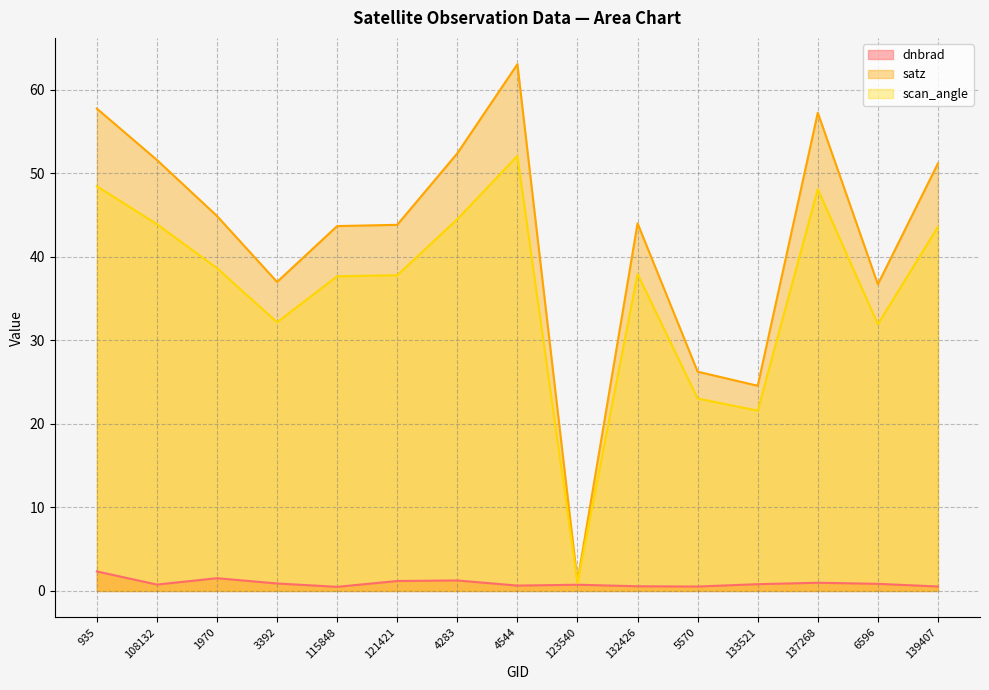

Count the number of data series in this chart.

3